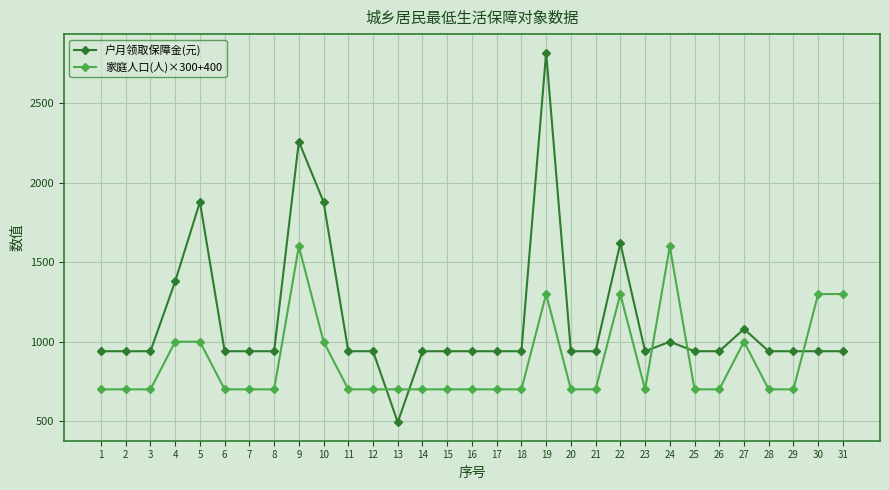

List the series in order of their peak value, lowest first.

家庭人口(人)×300+400, 户月领取保障金(元)